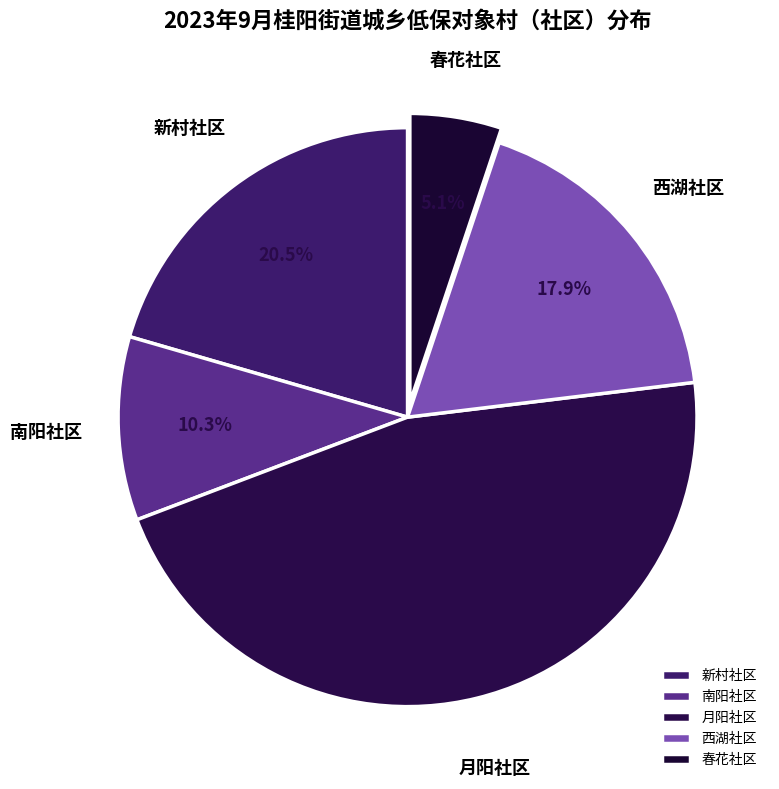

What portion of the pie excludes 春花社区?

94.9%